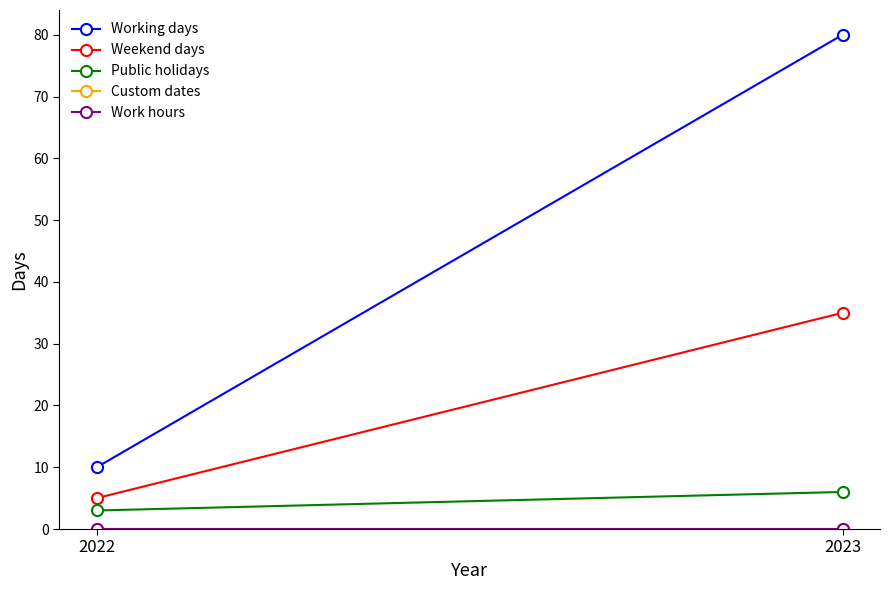

Rank the series by their maximum value, from lowest to highest.

Custom dates, Work hours, Public holidays, Weekend days, Working days